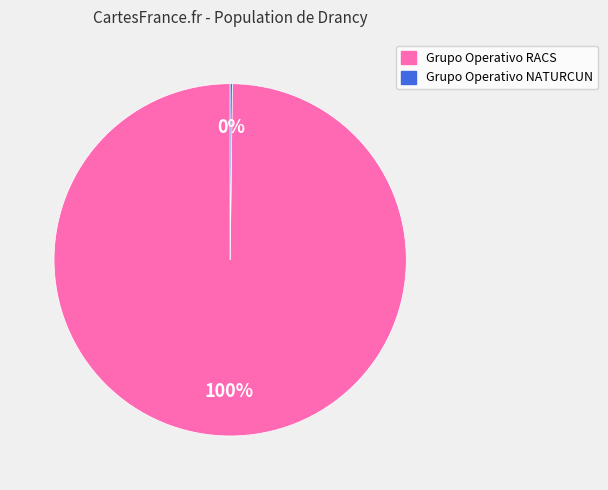

Which category accounts for the majority?

Grupo Operativo RACS